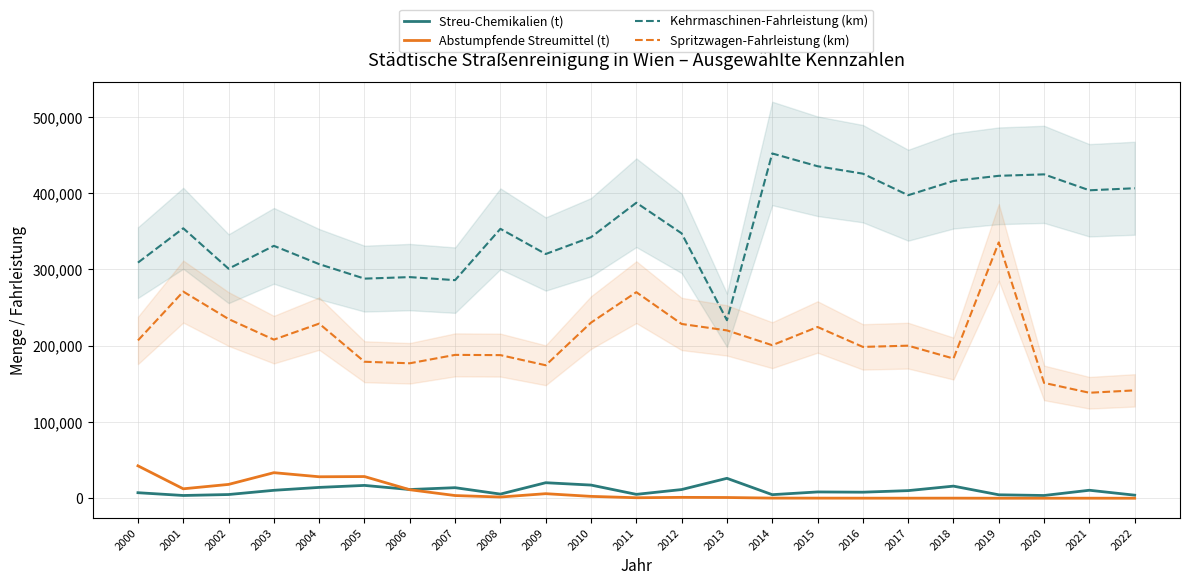

What is the minimum value shown in the chart?

19